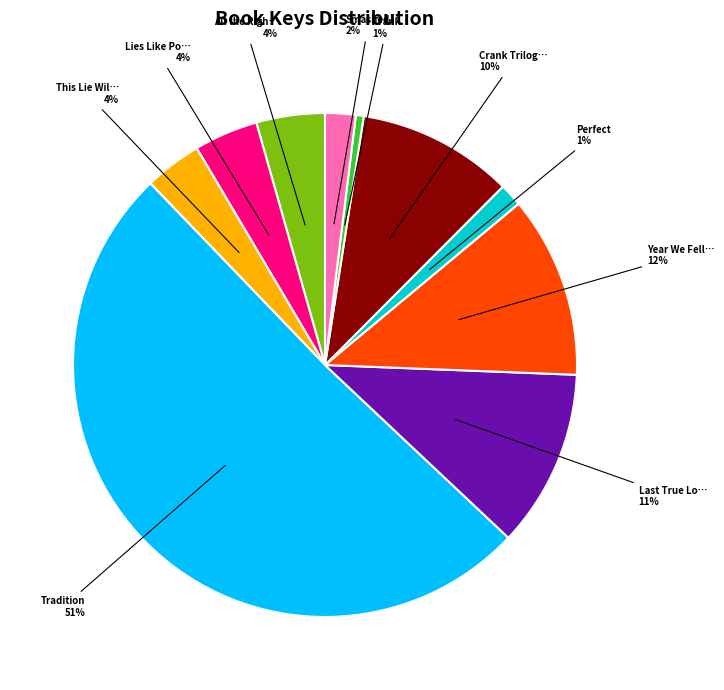

To the nearest percent, what is the difference between the largest and smallest slice percentages?

50%